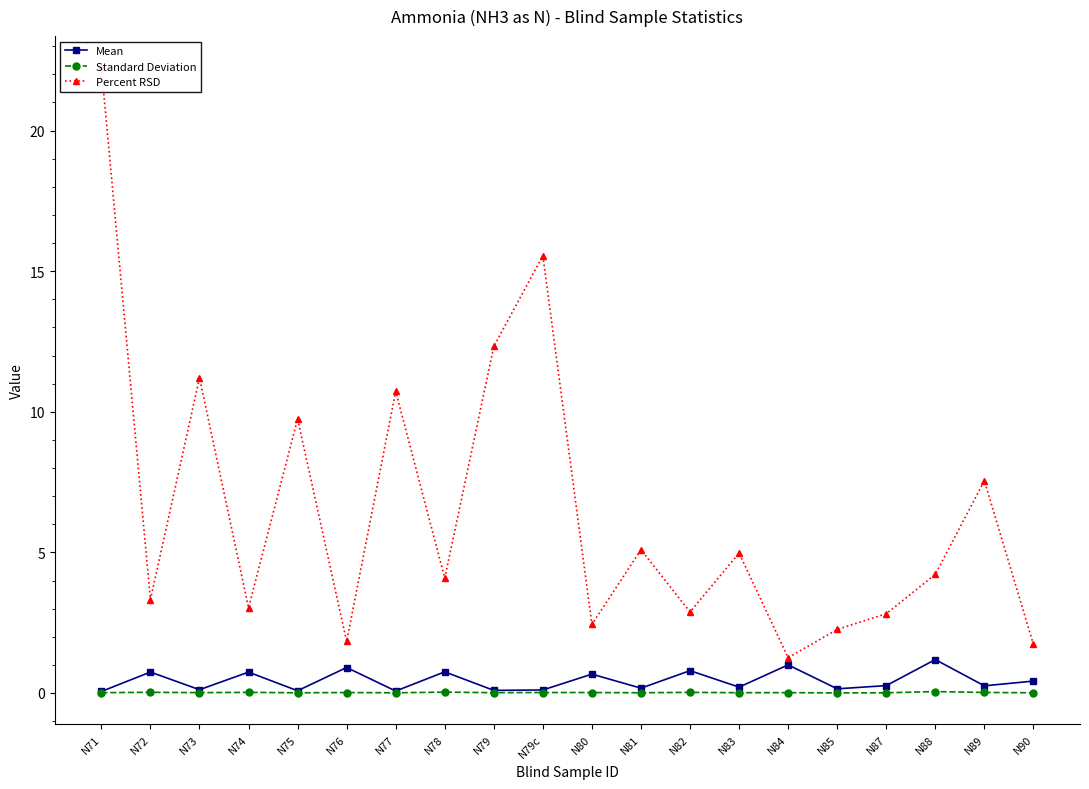

How many interior local valleys does the Mean series have?

8